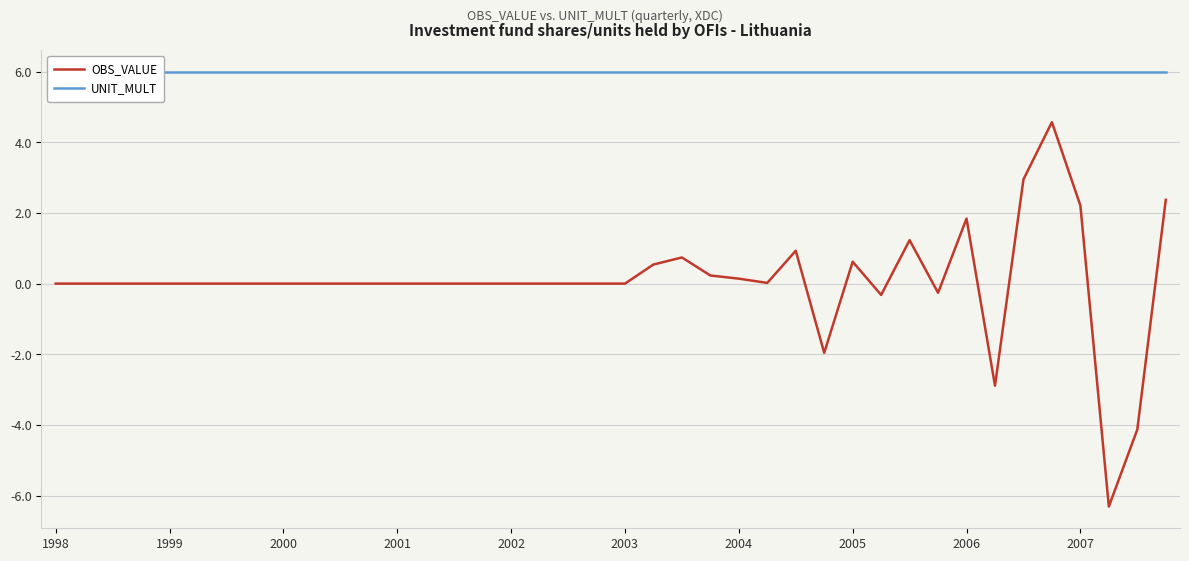

What is the total value across all series at 15?

6.0